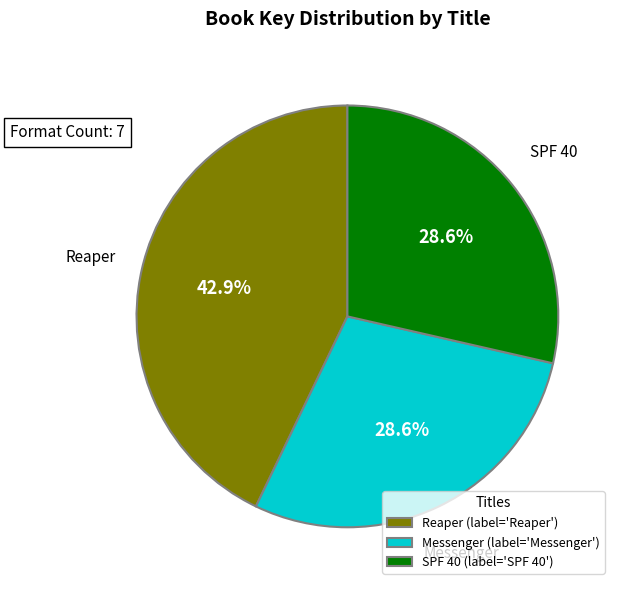

Is there a majority slice in this chart?

No